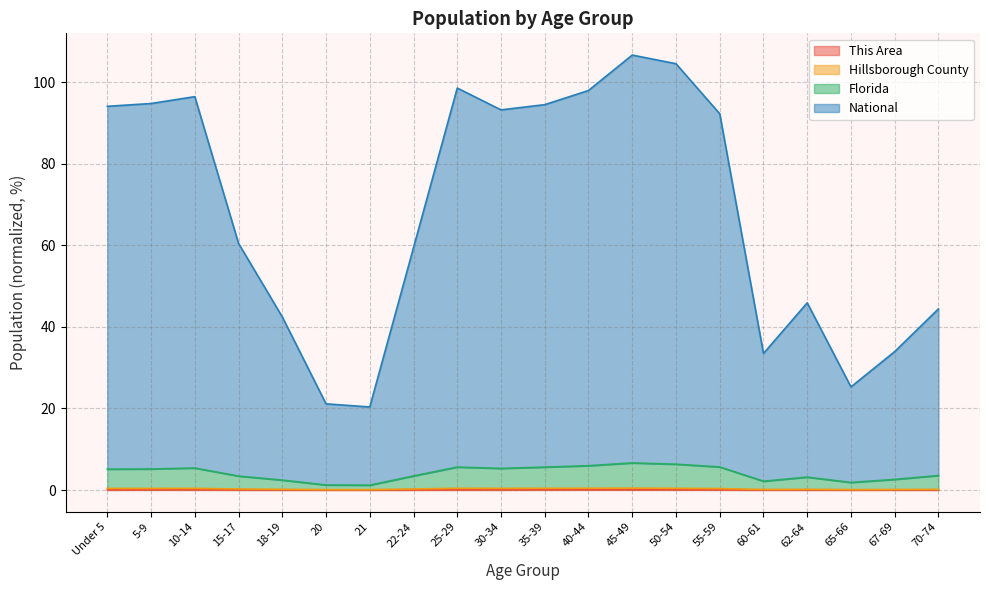

What is the difference between the National values at 67-69 and Under 5?

60.1